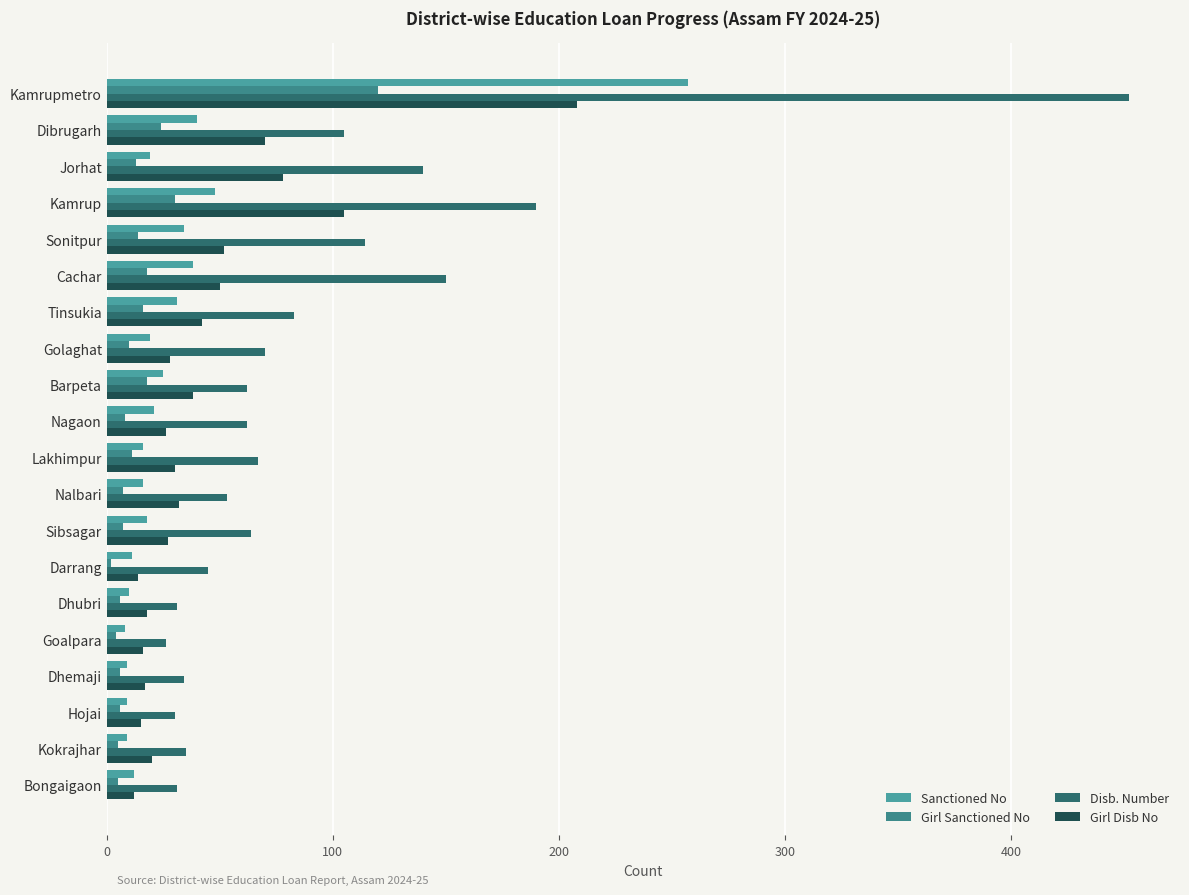

List the series in order of their peak value, highest first.

Disb. Number, Sanctioned No, Girl Disb No, Girl Sanctioned No